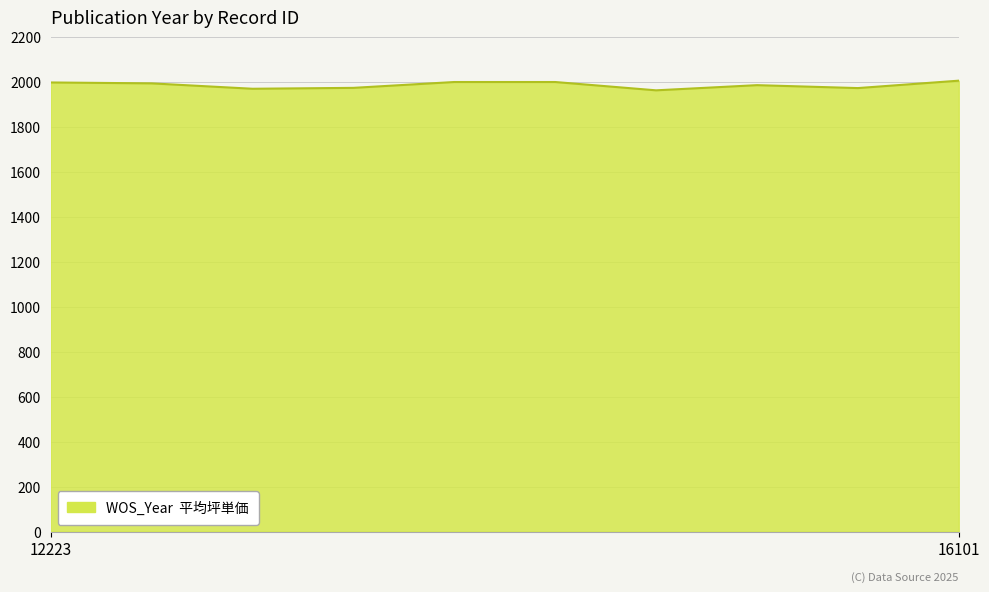

What is the minimum value shown in the chart?

1964